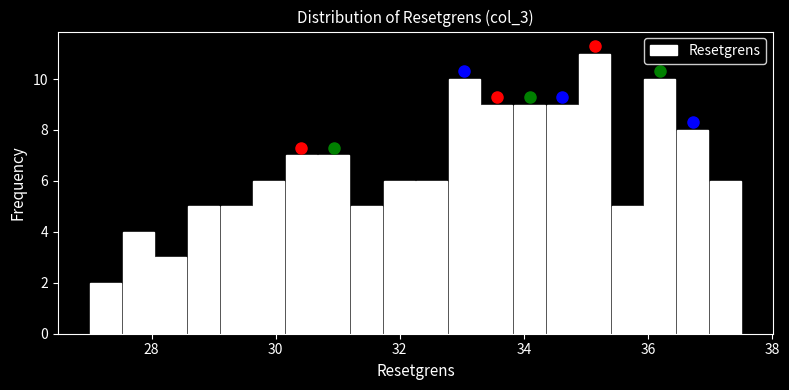

Read against the x-axis, roughly where is the centre of the tallest bar?

35.2